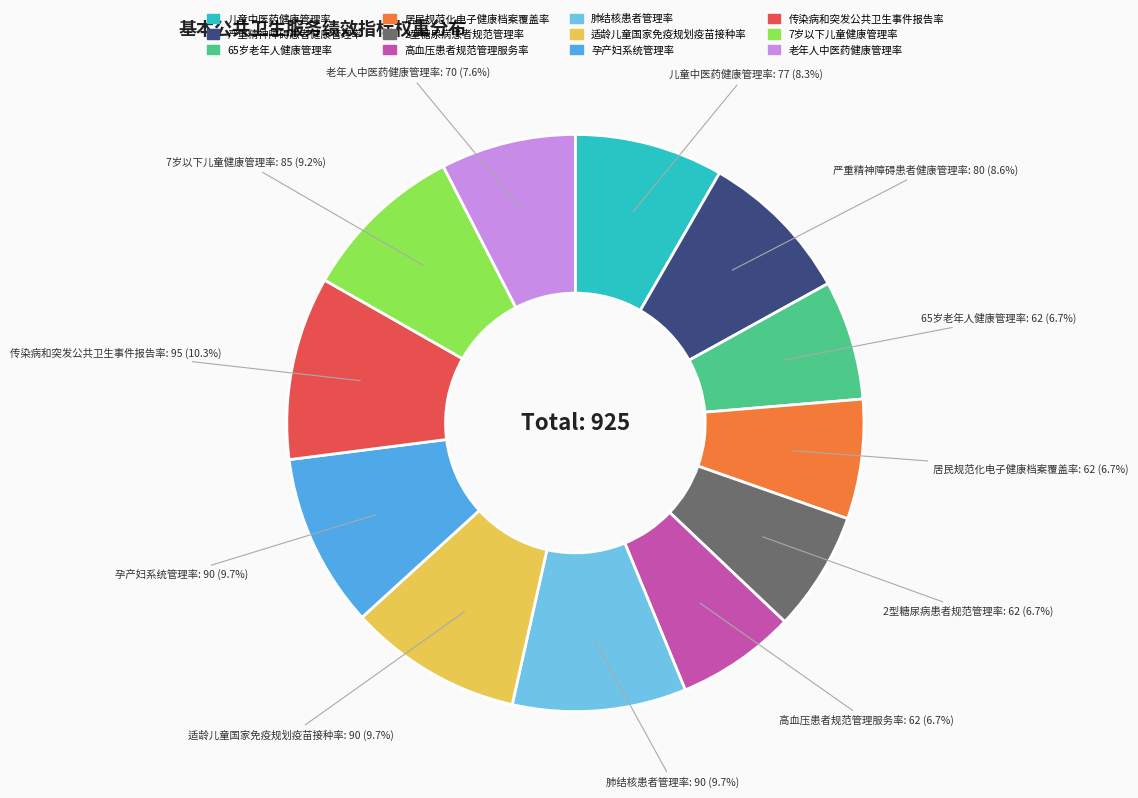

Approximately how many times larger is the value at 孕产妇系统管理率 compared to 严重精神障碍患者健康管理率?

1.1